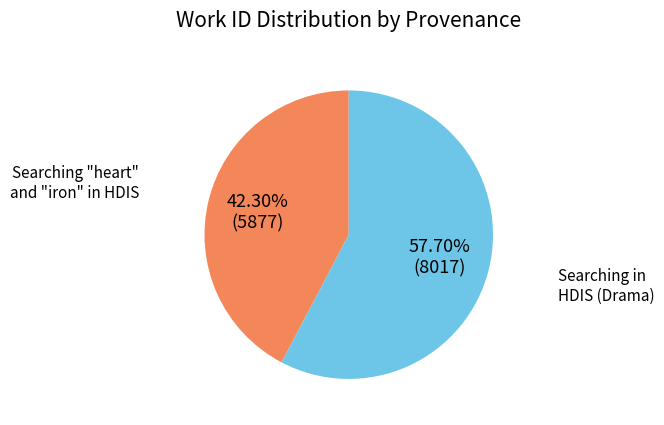

Combined, what portion of the pie is Searching in HDIS (Drama) and Searching "heart" and "iron" in HDIS?

100.0%